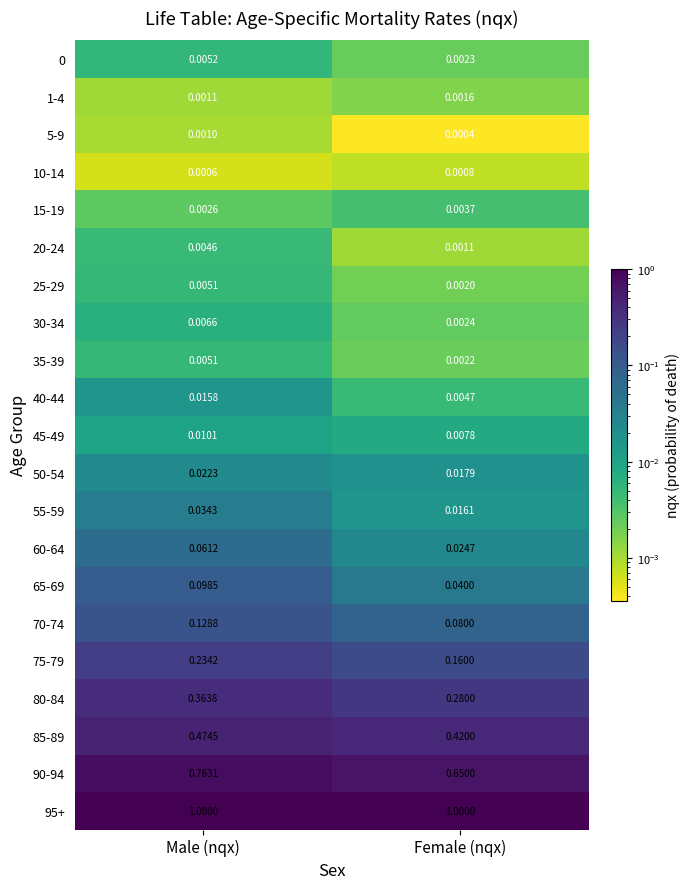

At which label does 20-24 reach its minimum?

Female (nqx)